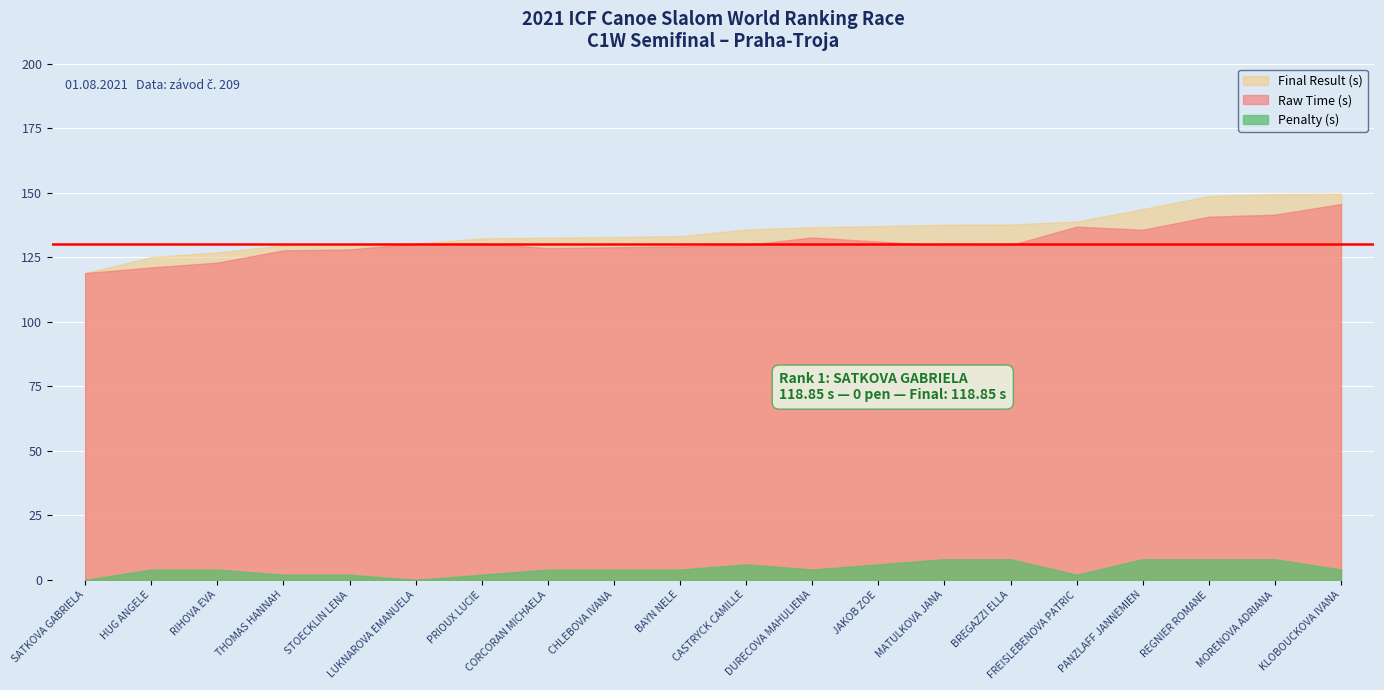

What is the label of the 17th point from the right?

THOMAS HANNAH